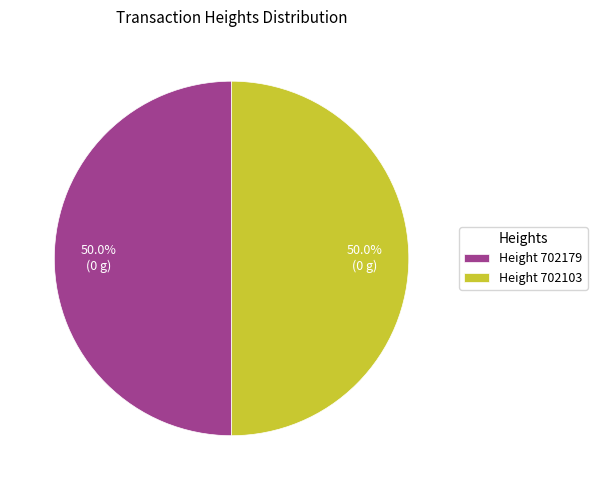

Do Height 702179 and Height 702103 together represent more than half of the pie?

Yes